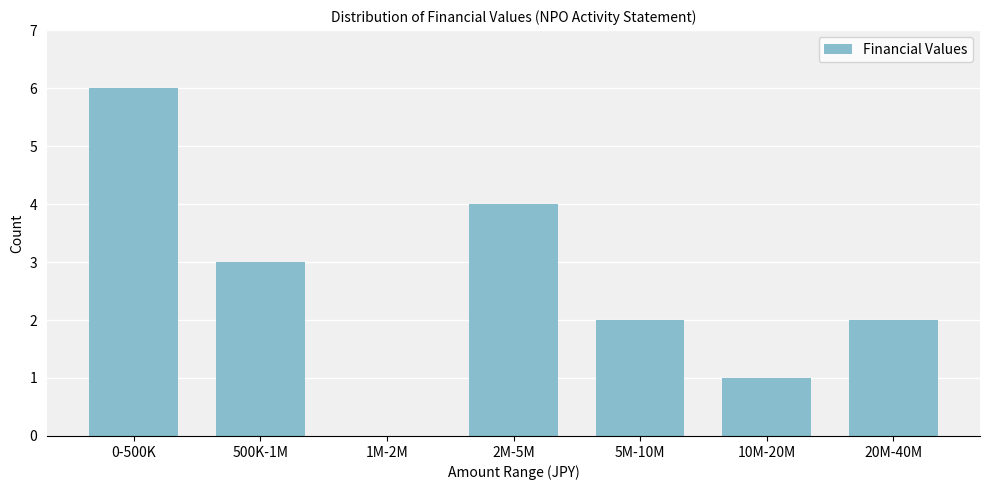

Reading left to right, extract all data points from this chart.

0-500K=6	500K-1M=3	1M-2M=0	2M-5M=4	5M-10M=2	10M-20M=1	20M-40M=2